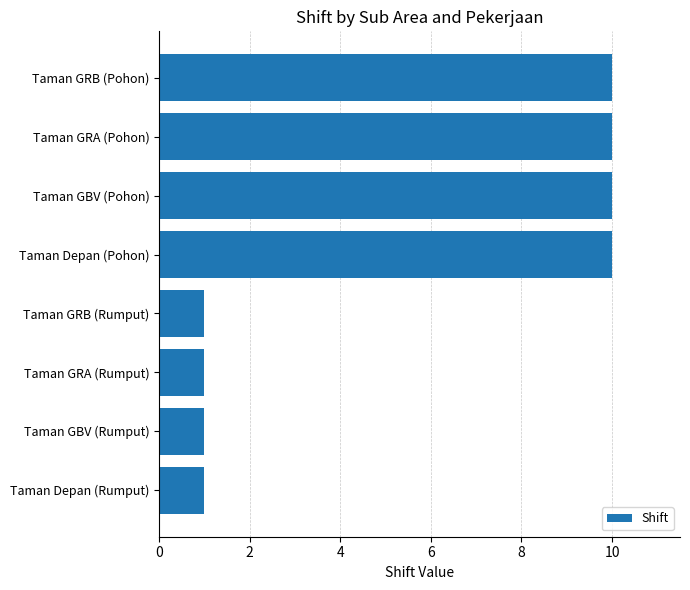

Which has a higher value, Taman GRB (Rumput) or Taman GBV (Pohon)?

Taman GBV (Pohon)